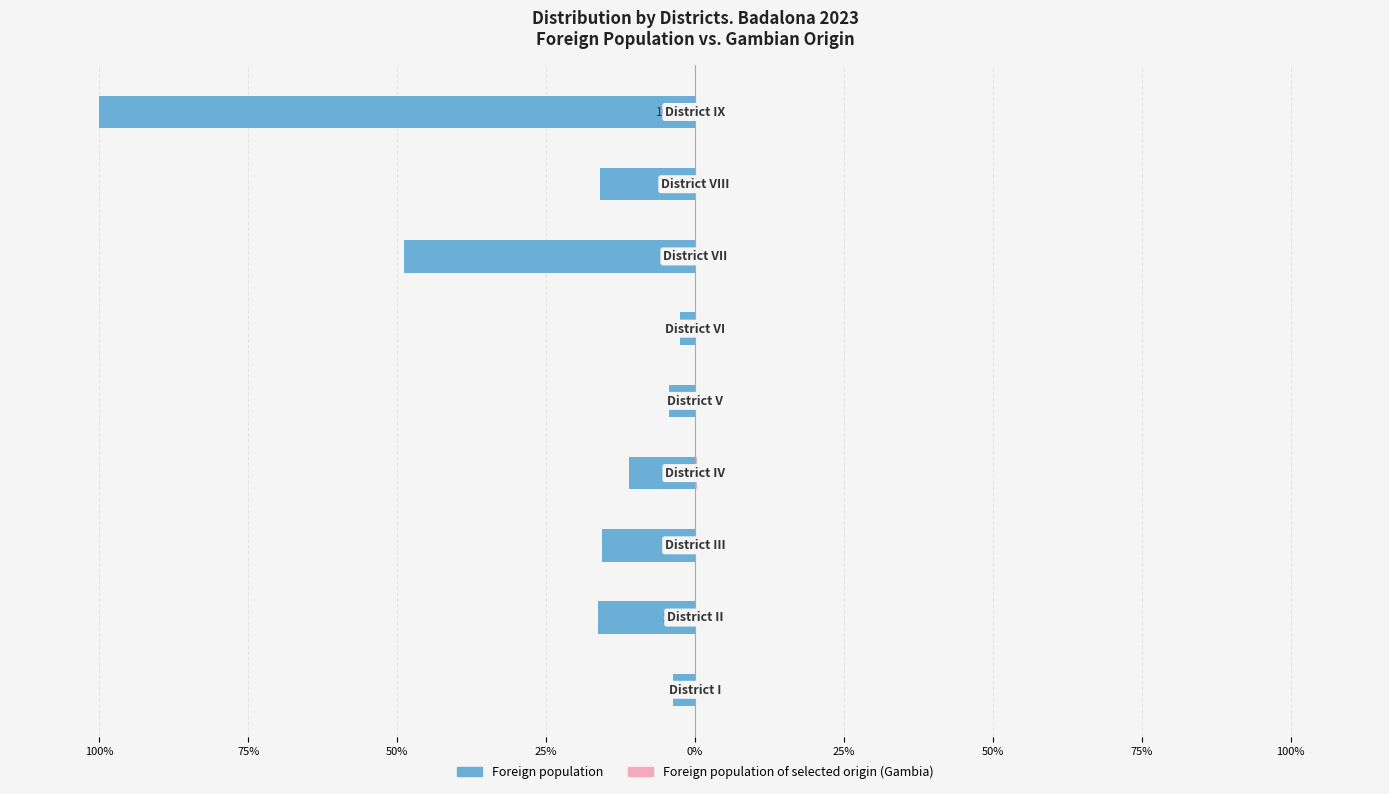

What is the average value of the Foreign population of selected origin (Gambia) series?

0.1